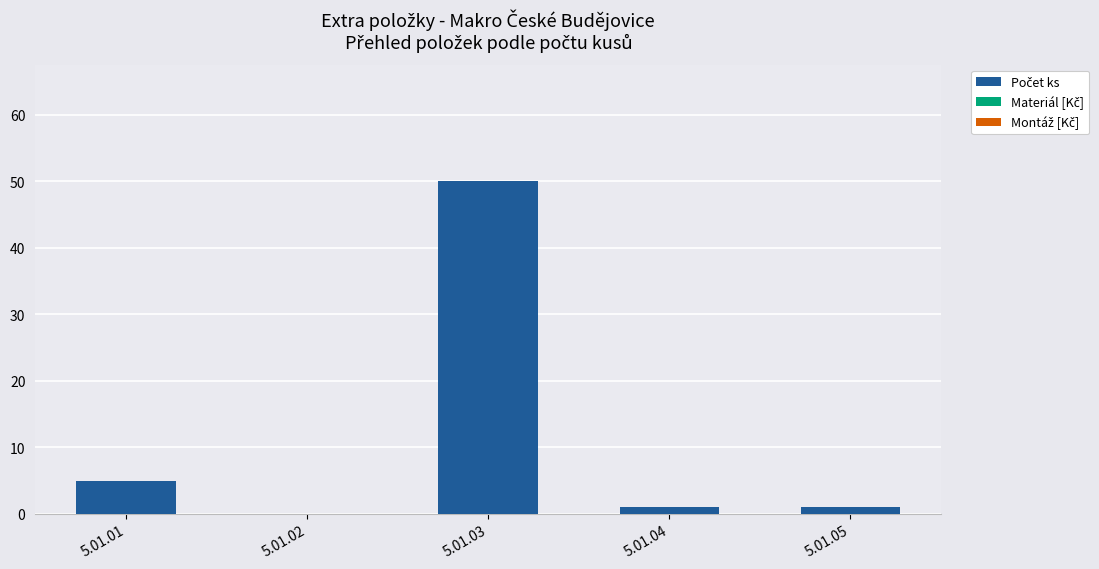

What is the change in value from 5.01.02 to 5.01.03?

+50